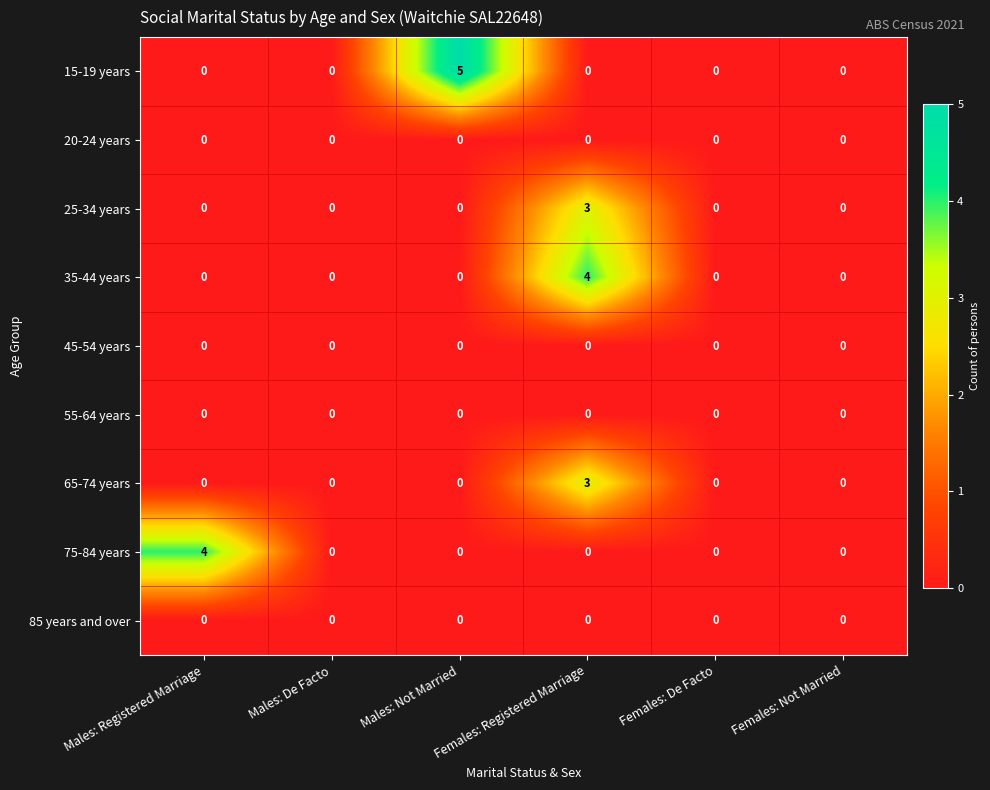

Is it true that 85 years and over equals 0 at Males: De Facto?

True